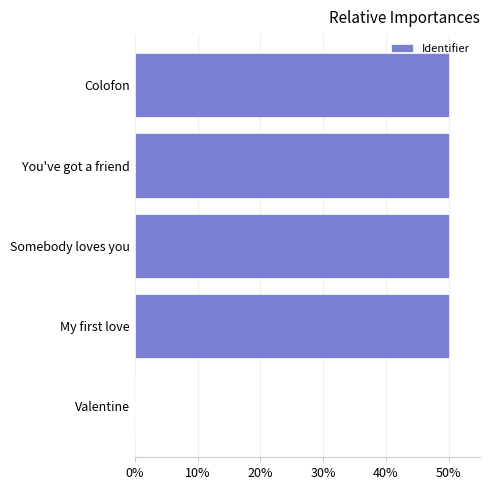

Reading bottom to top, what are all the values shown in this chart?

Valentine=0.0	My first love=50.0	Somebody loves you=50.0	You've got a friend=50.0	Colofon=50.0